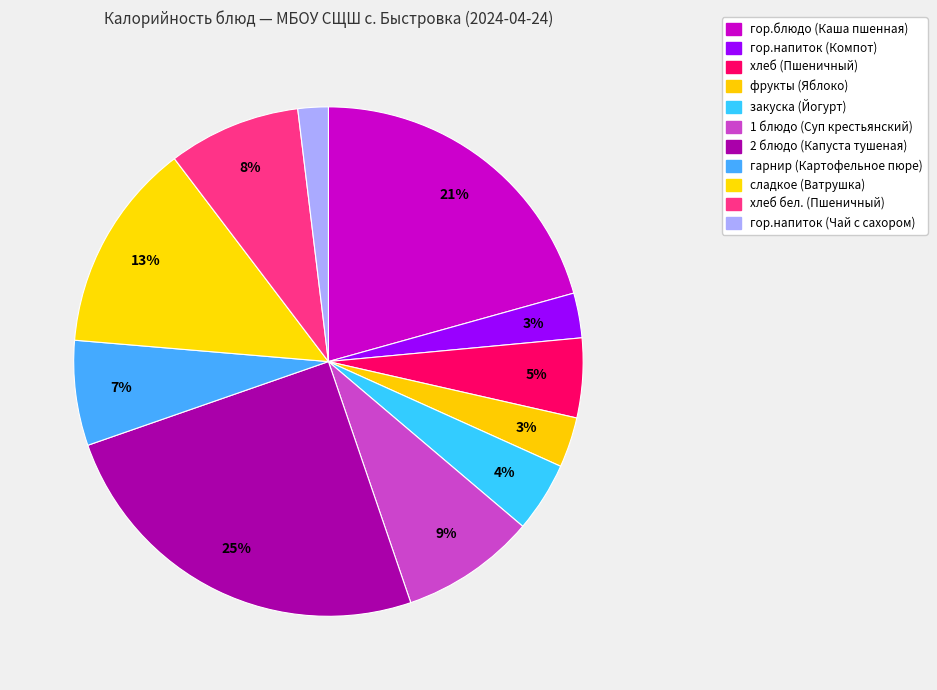

Count the number of slices in the pie.

11